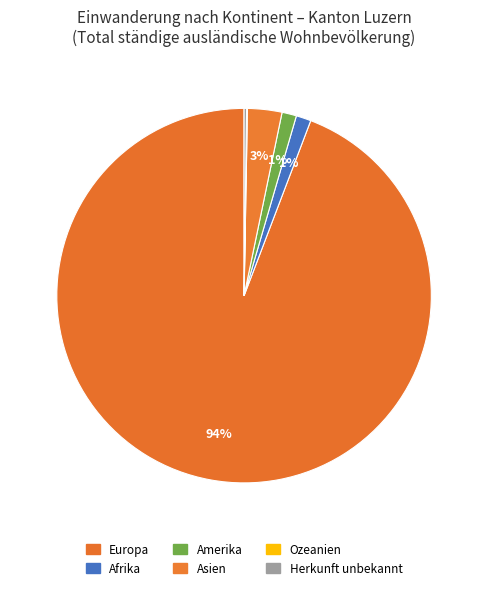

Is there any slice that represents more than half of the pie?

Yes